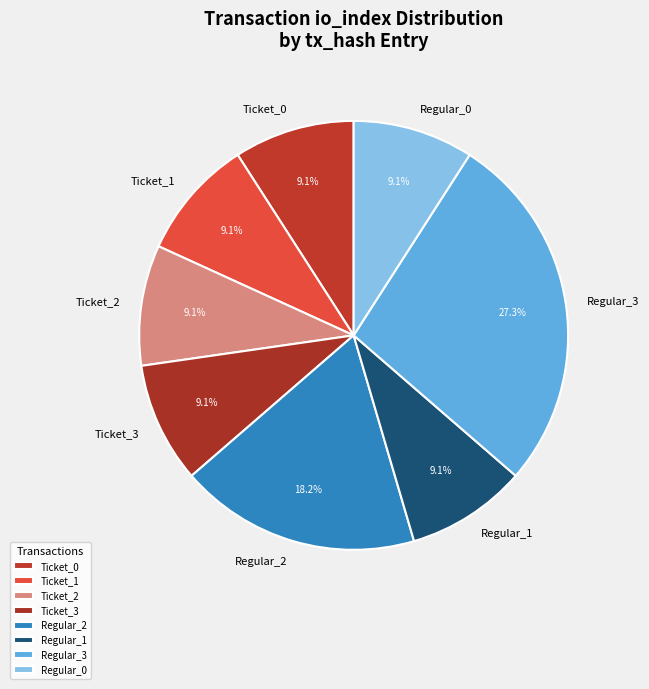

To the nearest percent, what is the average slice percentage?

12%